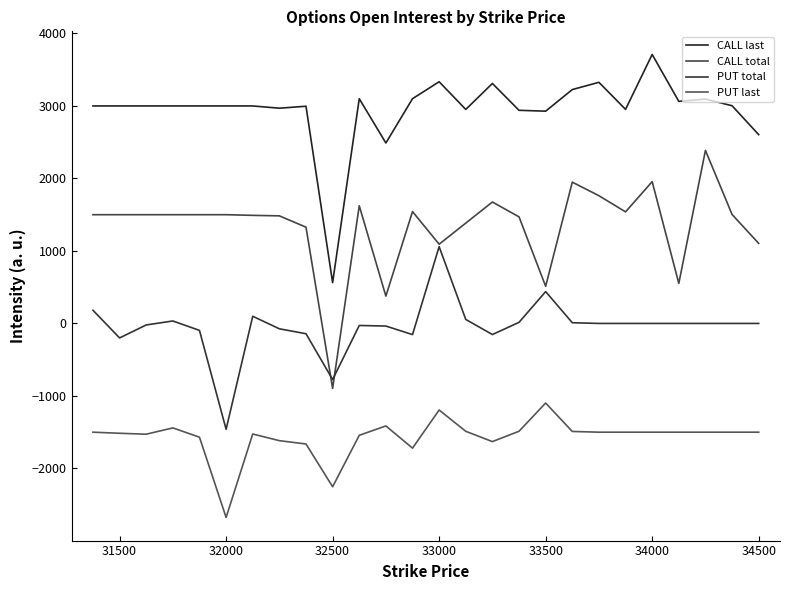

At how many categories does at least one series exceed -2113?

26